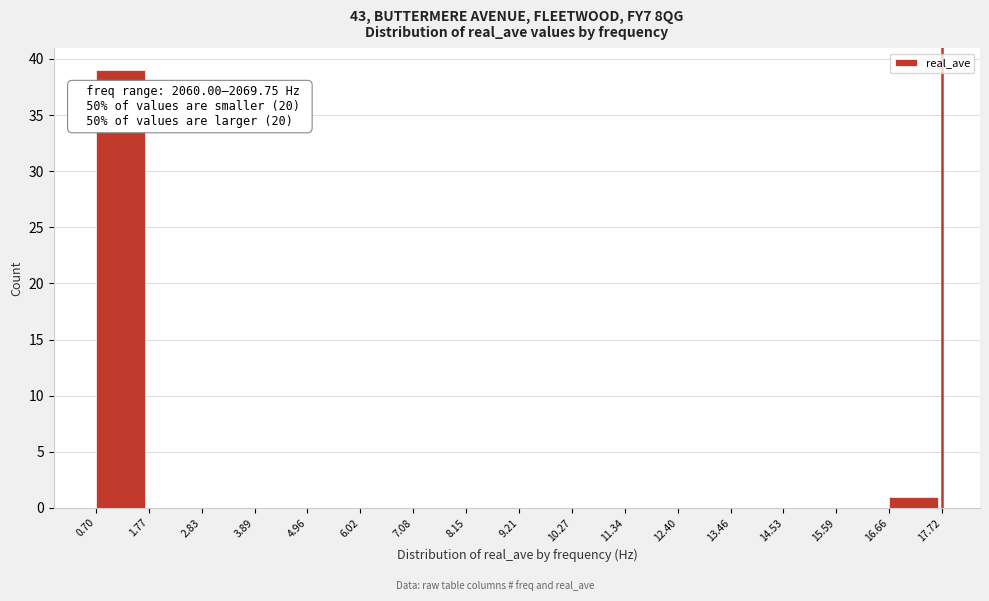

Over which range of the x-axis is the bar tallest?

0.70 to 1.77